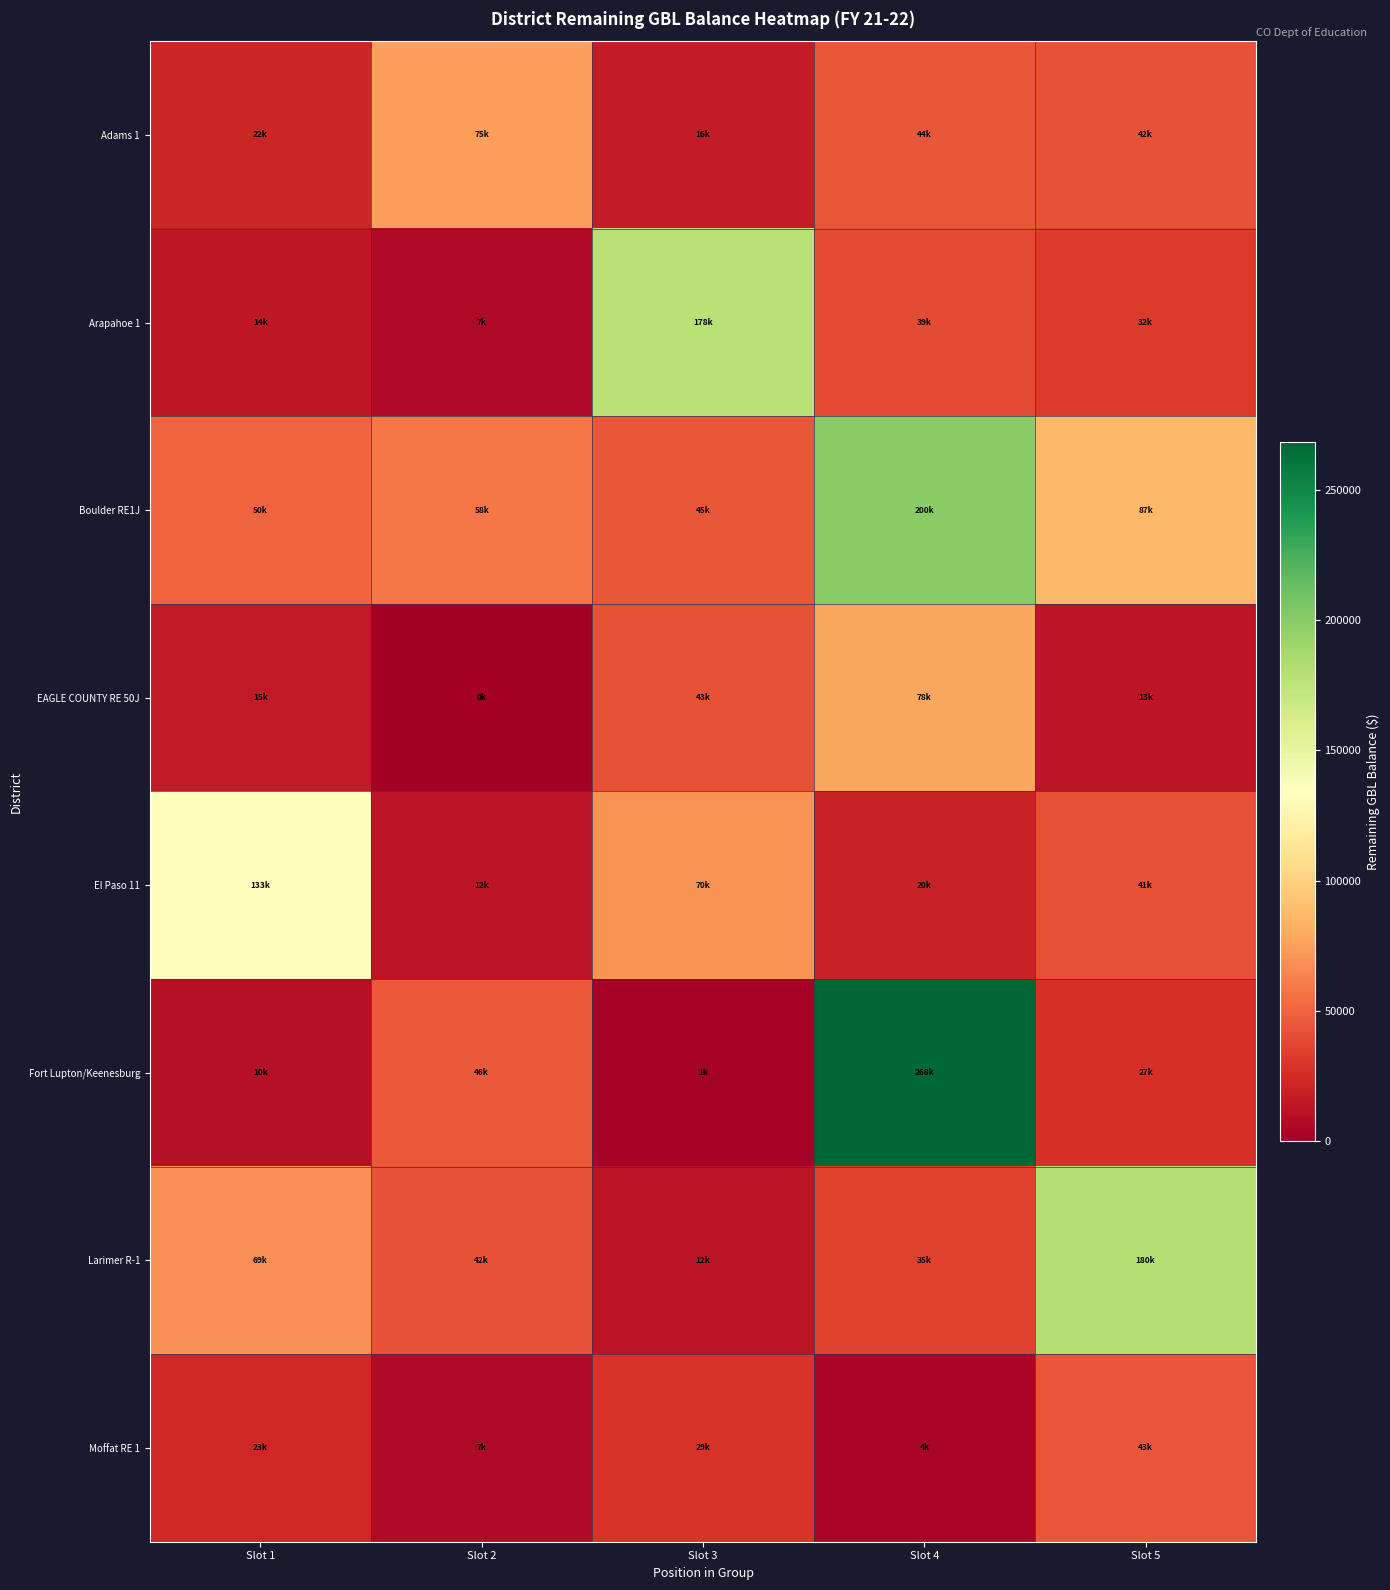

At which category is the sum across all series the highest?

Slot 4